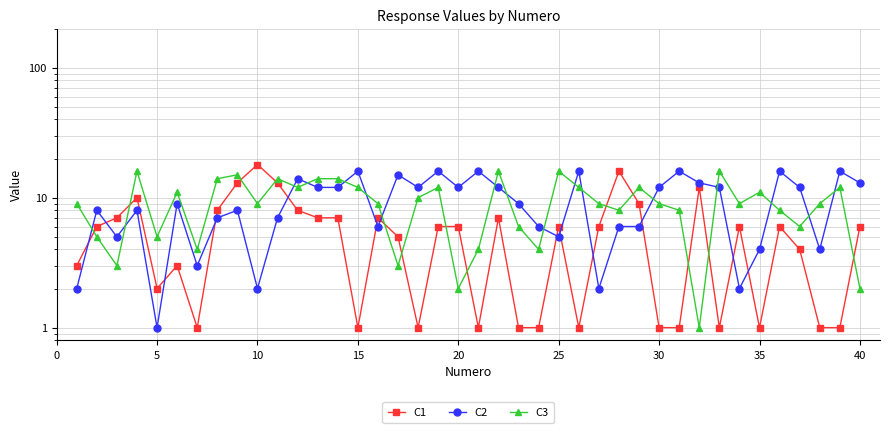

How many data points in C3 are less than 9?

15